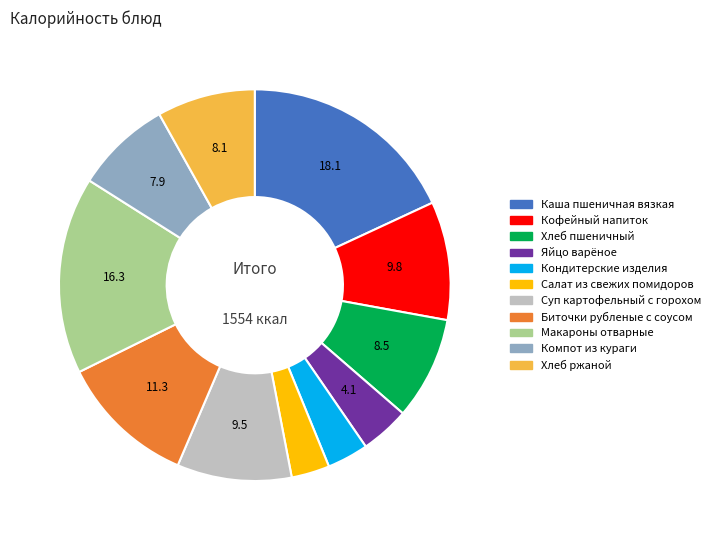

Combined, do Кофейный напиток and Хлеб ржаной account for over 50%?

No